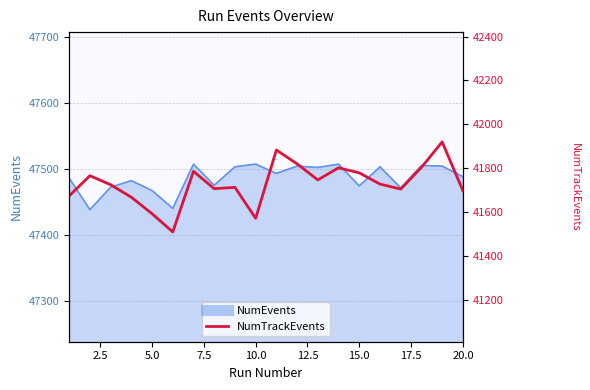

What is the value of the 13th point from the left?

41747